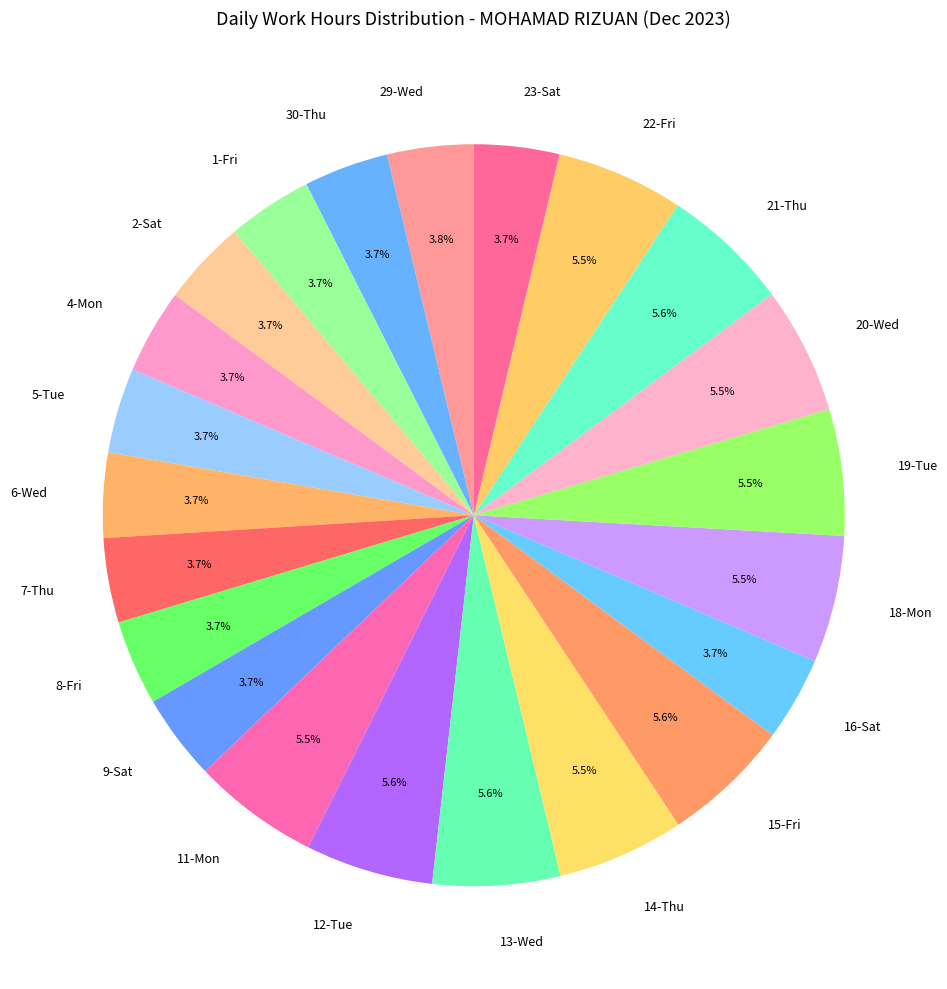

What percentage do 19-Tue and 21-Thu together represent?

11.1%